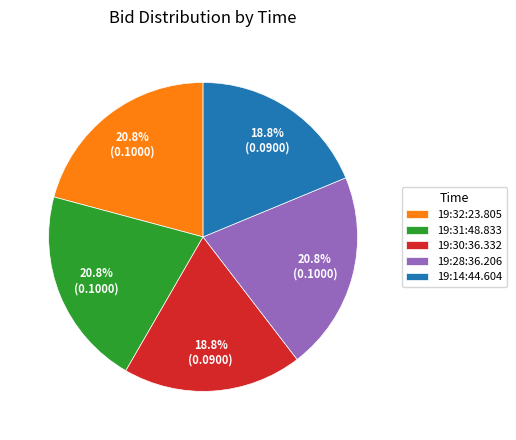

To the nearest percent, what portion does 19:14:44.604 represent?

19%